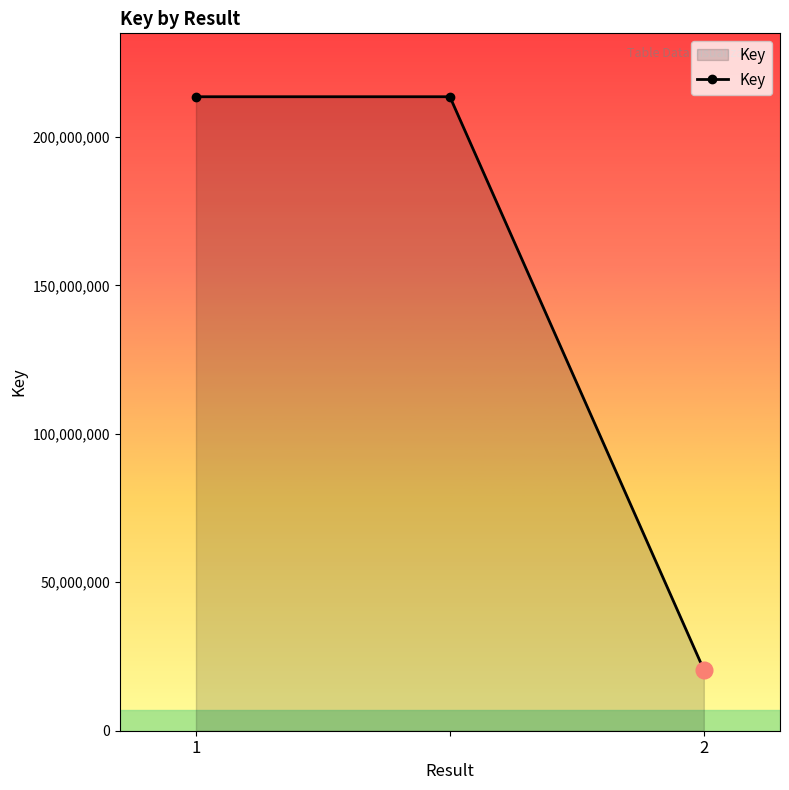

What is the difference between the maximum and minimum values?

192994154